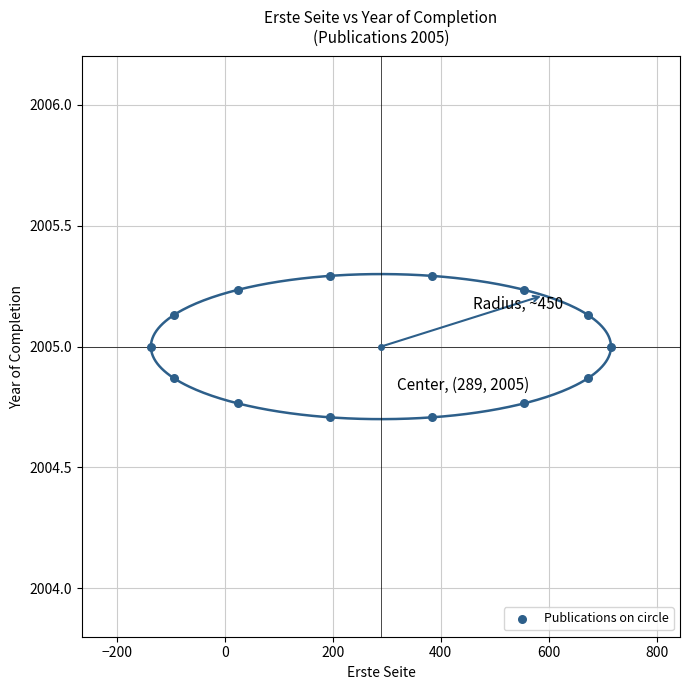

What is the range of X values (max minus min)?

852.6